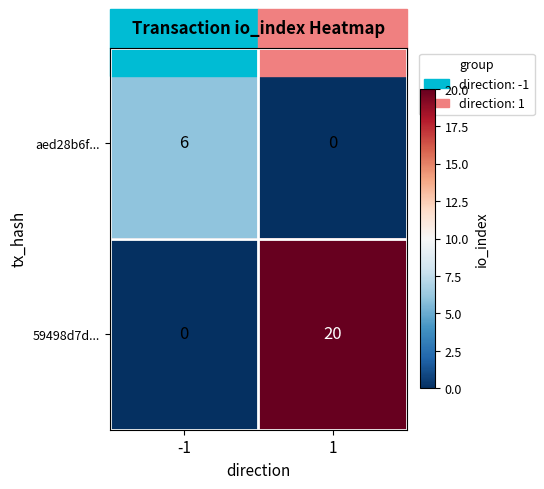

What is the approximate value of 59498d7d... at 1?

20